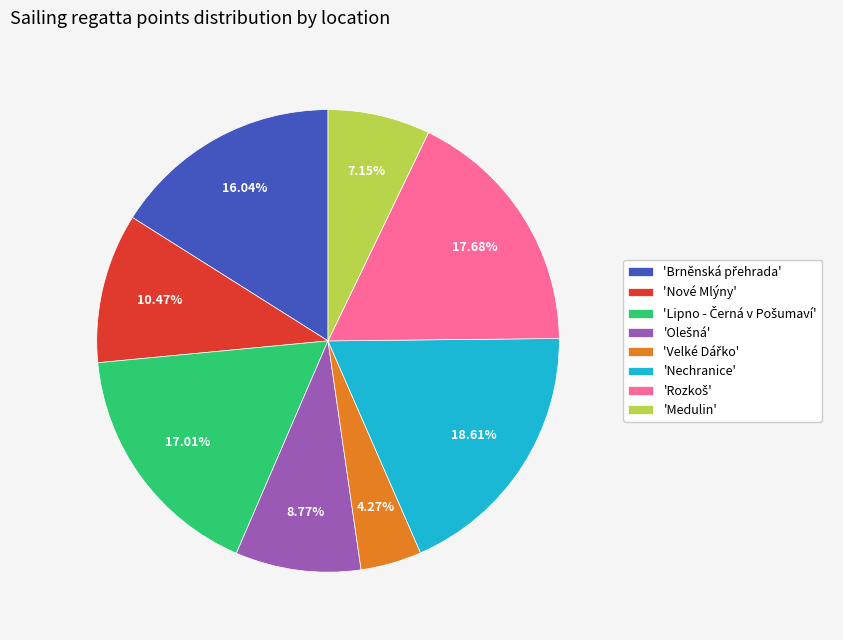

What is the largest slice in the pie chart?

'Nechranice'